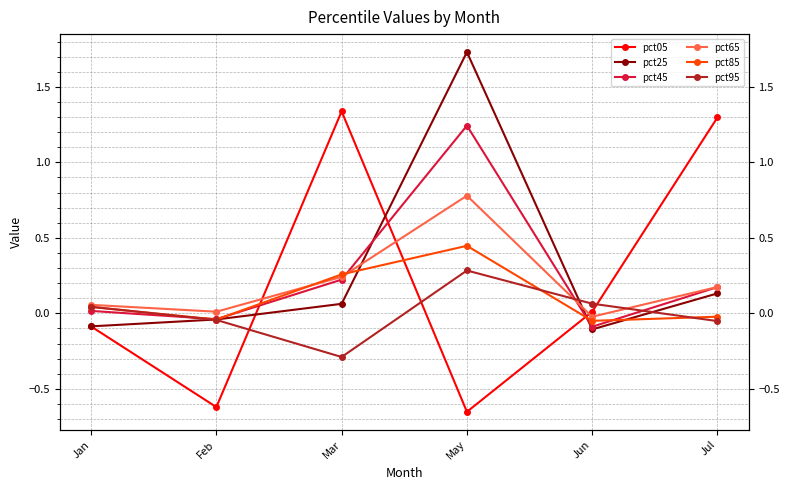

What is the greatest value displayed?

1.7